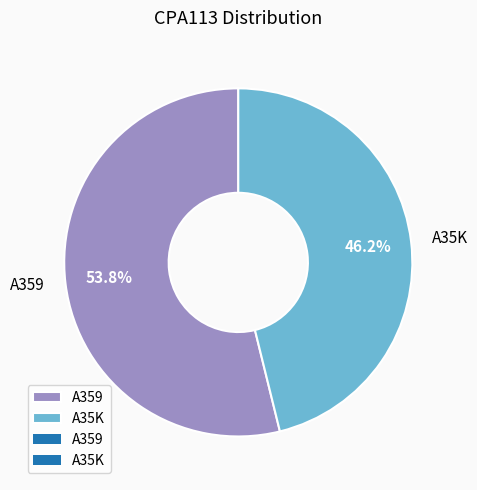

How many segments does this pie chart have?

2